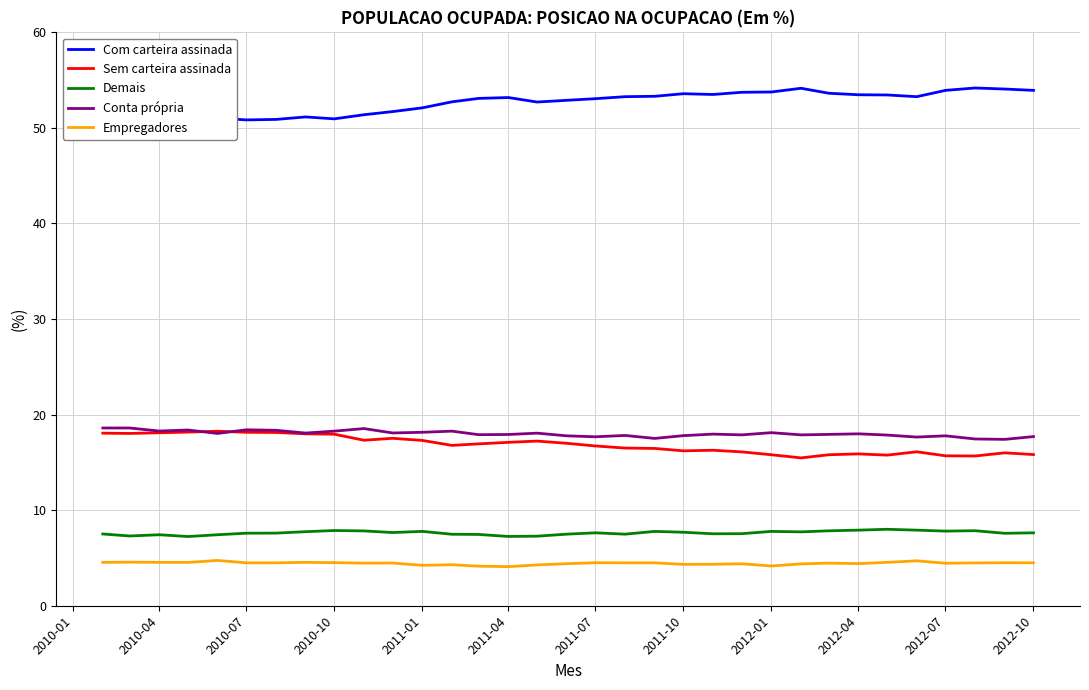

The value of Sem carteira assinada at 2012-04 is 15.9. True or false?

True